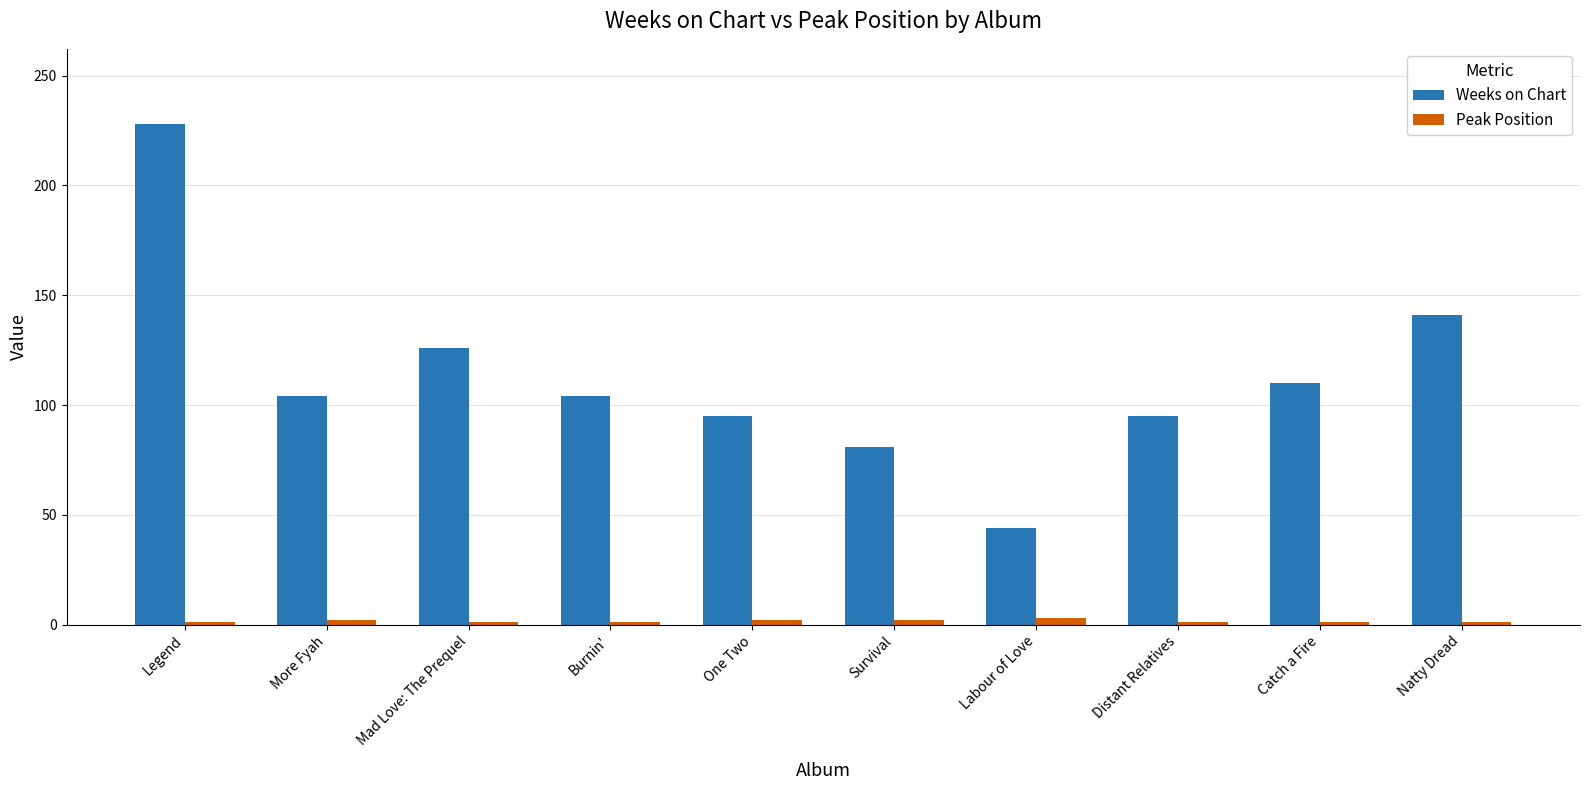

Rank the series by their average value, from highest to lowest.

Weeks on Chart, Peak Position